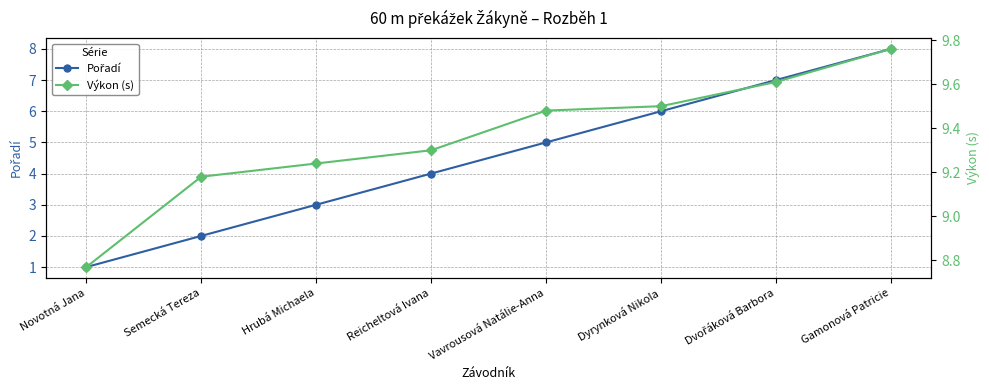

What is the difference between the second highest and second lowest values in the Výkon (s) series?

0.4